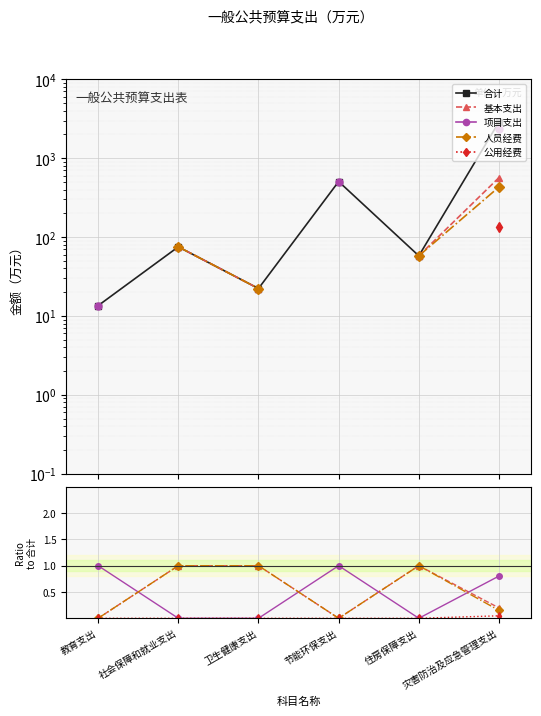

At 卫生健康支出, list the series in order from largest to smallest.

合计, 基本支出, 人员经费, 项目支出, 公用经费